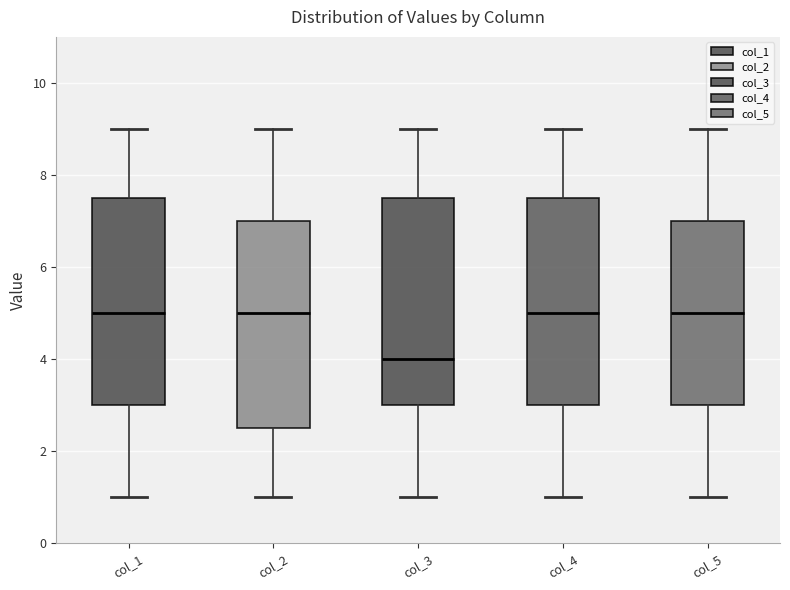

Reading left to right, transcribe this box plot: for each box, give where its median line is, the range the box spans, and where its two whiskers end, as read against the y-axis. The values are not printed on the chart, so give them approximately, as read against the axis.

col_1: median 5.0, box 3.0 to 7.6, whiskers 1.0 to 9.0
col_2: median 5.0, box 2.6 to 7.0, whiskers 1.0 to 9.0
col_3: median 4.0, box 3.0 to 7.6, whiskers 1.0 to 9.0
col_4: median 5.0, box 3.0 to 7.6, whiskers 1.0 to 9.0
col_5: median 5.0, box 3.0 to 7.0, whiskers 1.0 to 9.0